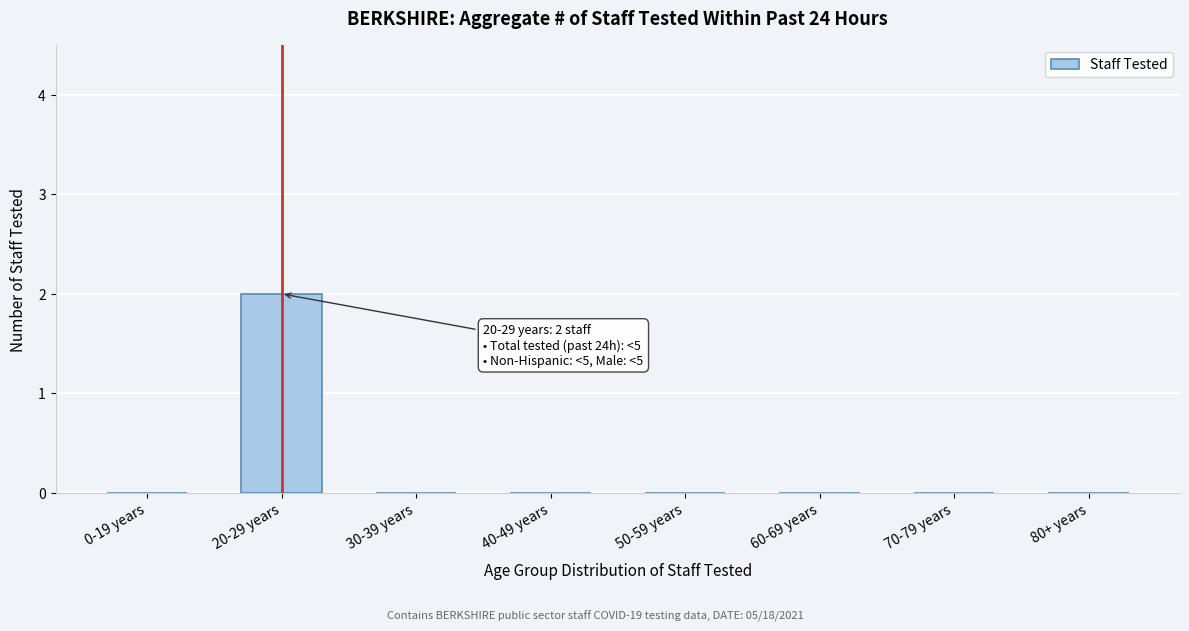

Reading left to right, transcribe all the data shown in this chart.

0-19 years=0	20-29 years=2	30-39 years=0	40-49 years=0	50-59 years=0	60-69 years=0	70-79 years=0	80+ years=0